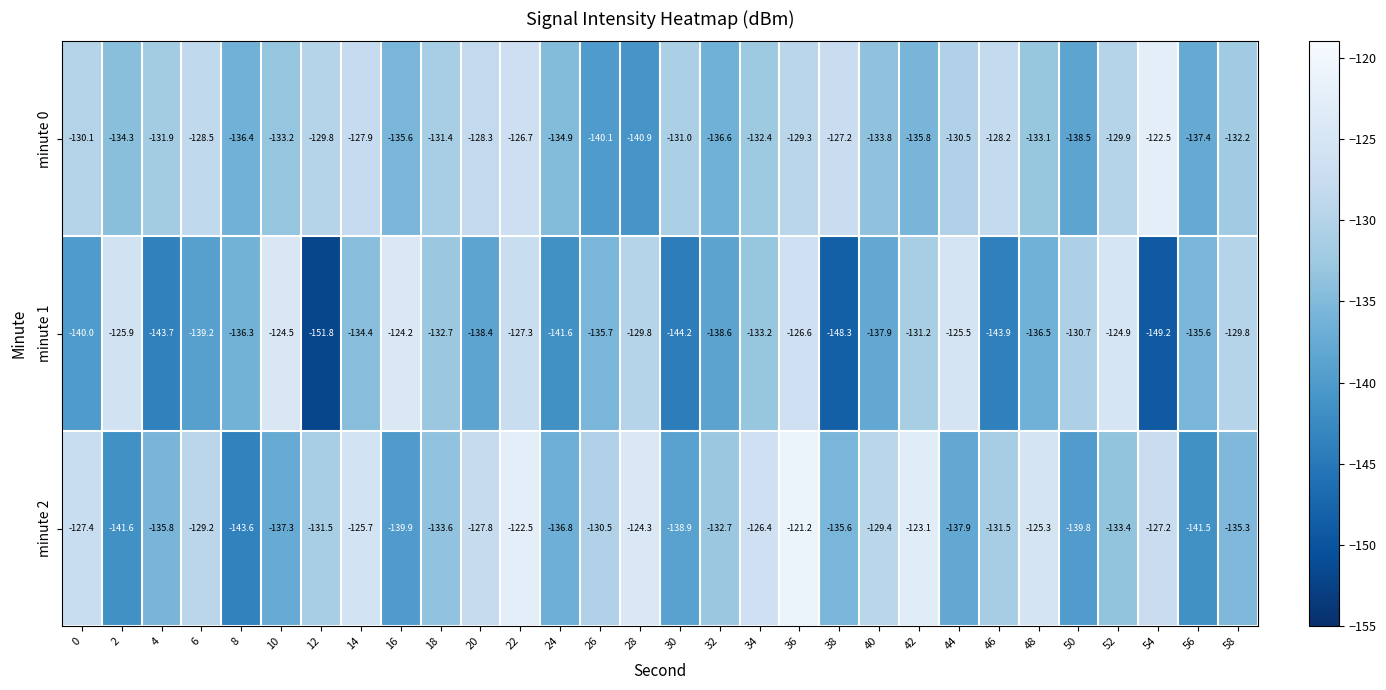

Count the number of categories in the chart.

30